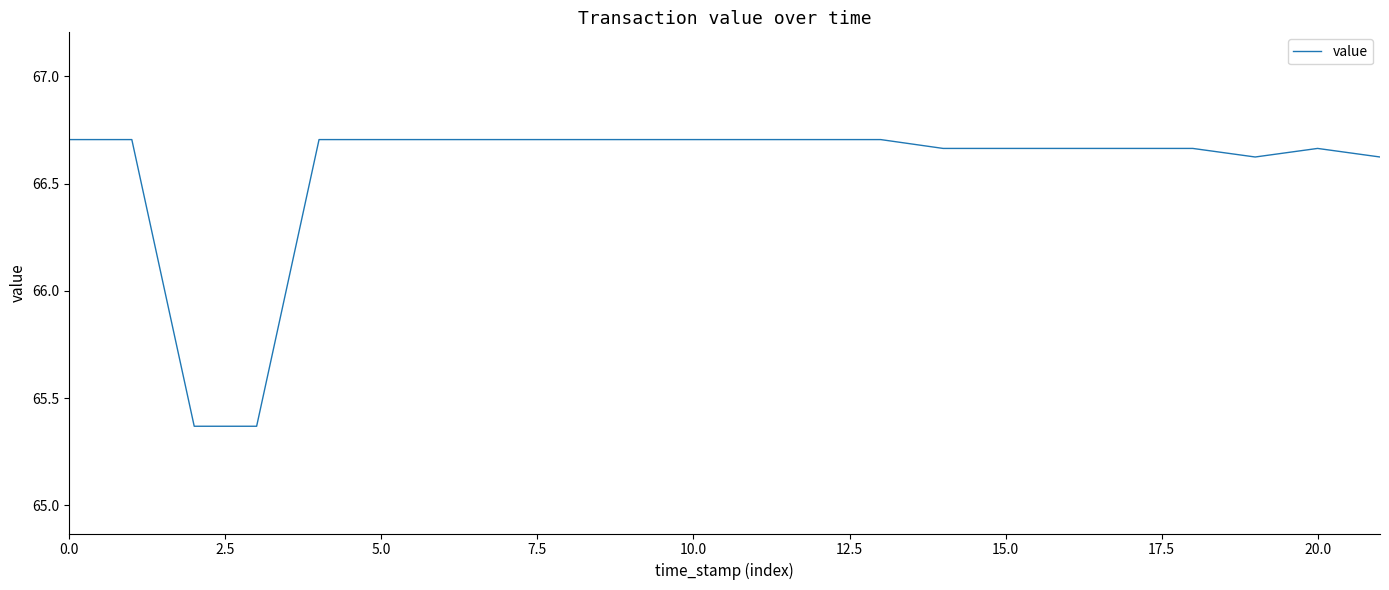

What is the difference between the maximum and minimum values?

1.3